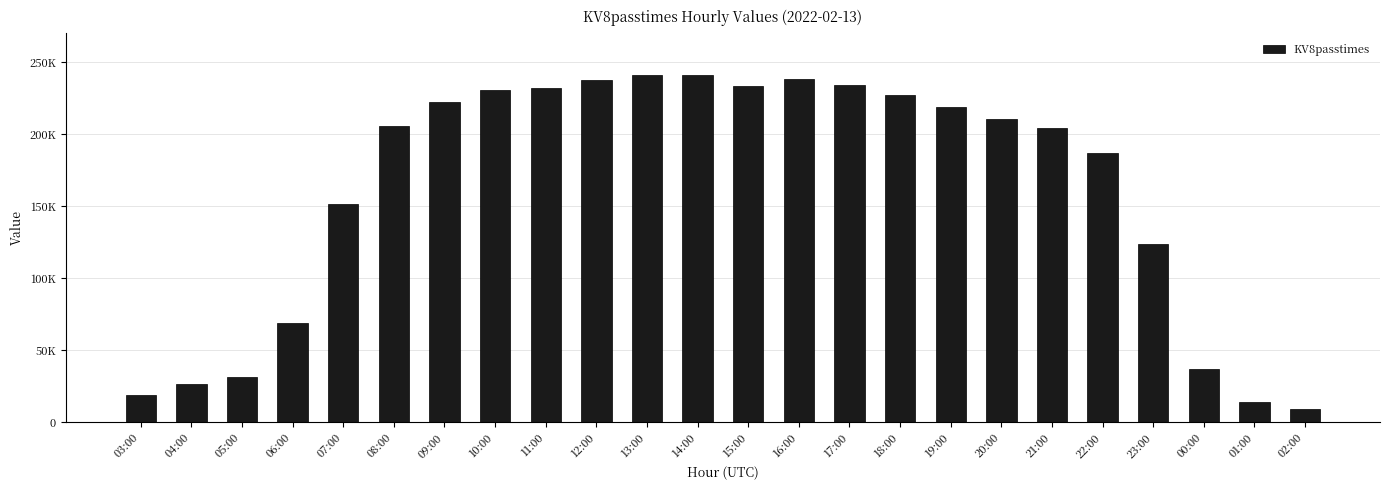

List the labels in order of value, largest first.

14:00, 13:00, 16:00, 12:00, 17:00, 15:00, 11:00, 10:00, 18:00, 09:00, 19:00, 20:00, 08:00, 21:00, 22:00, 07:00, 23:00, 06:00, 00:00, 05:00, 04:00, 03:00, 01:00, 02:00